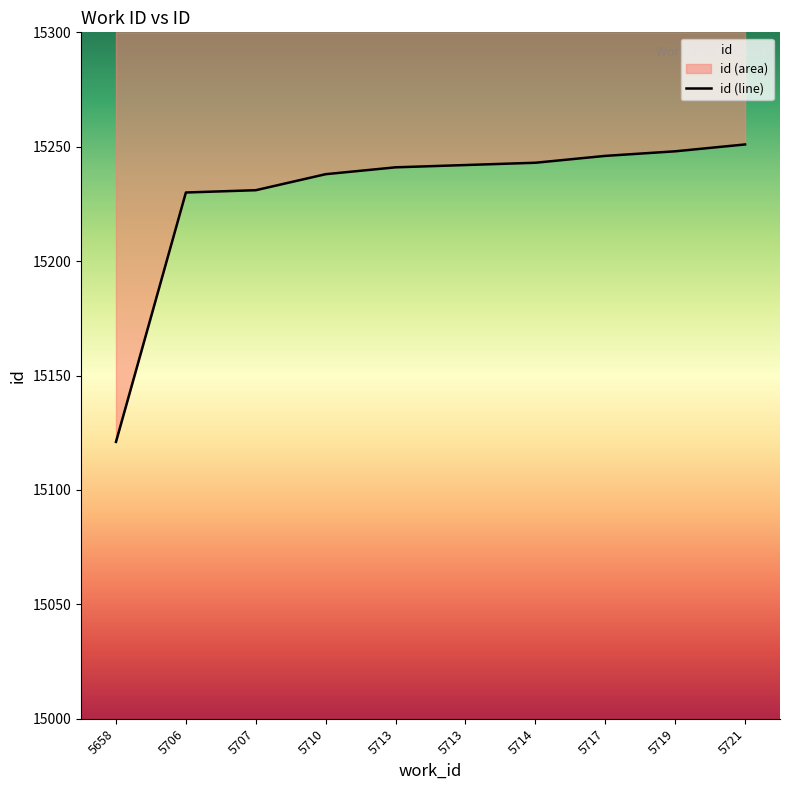

How many series are shown in this chart?

1